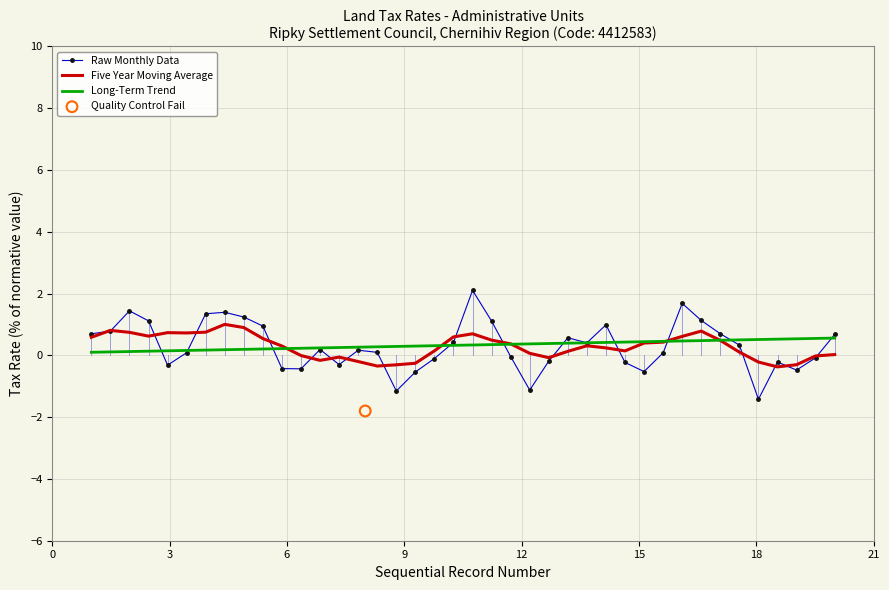

Which series reaches the maximum Y coordinate?

Raw Monthly Data